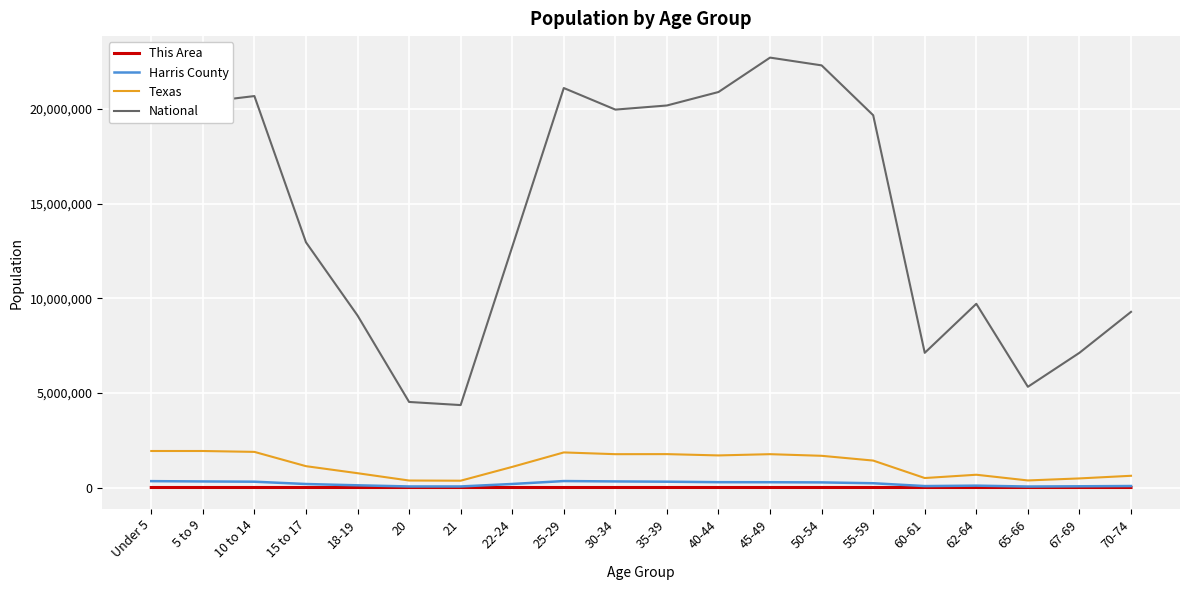

The Texas series shows 2942403 at 40-44. True or false?

False